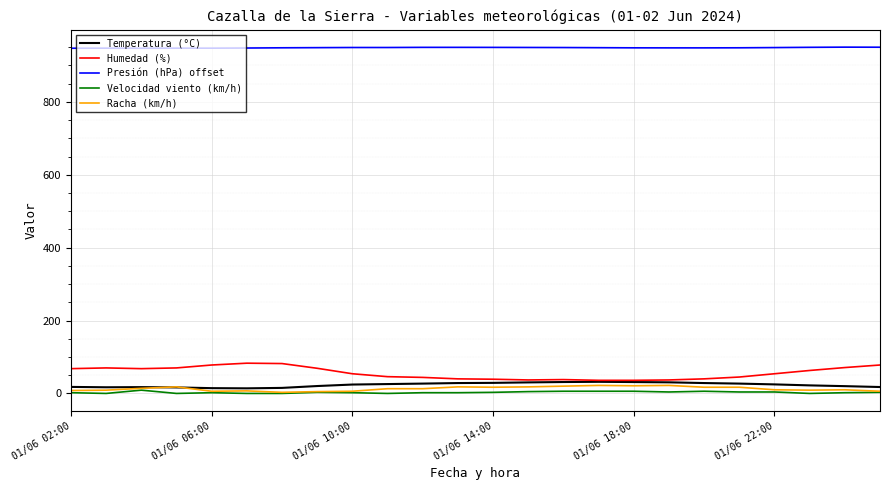

True or false: Humedad (%) and Racha (km/h) cross at least once.

False